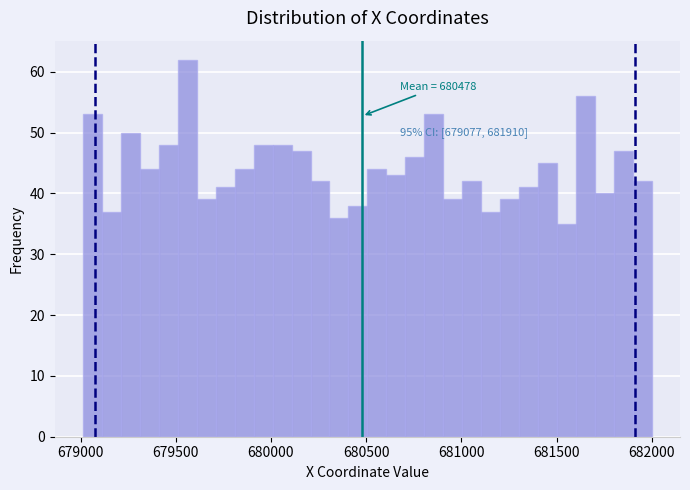

Around what value on the x-axis is the tallest bar? Give the approximate position of its centre, as read against the axis.

679550